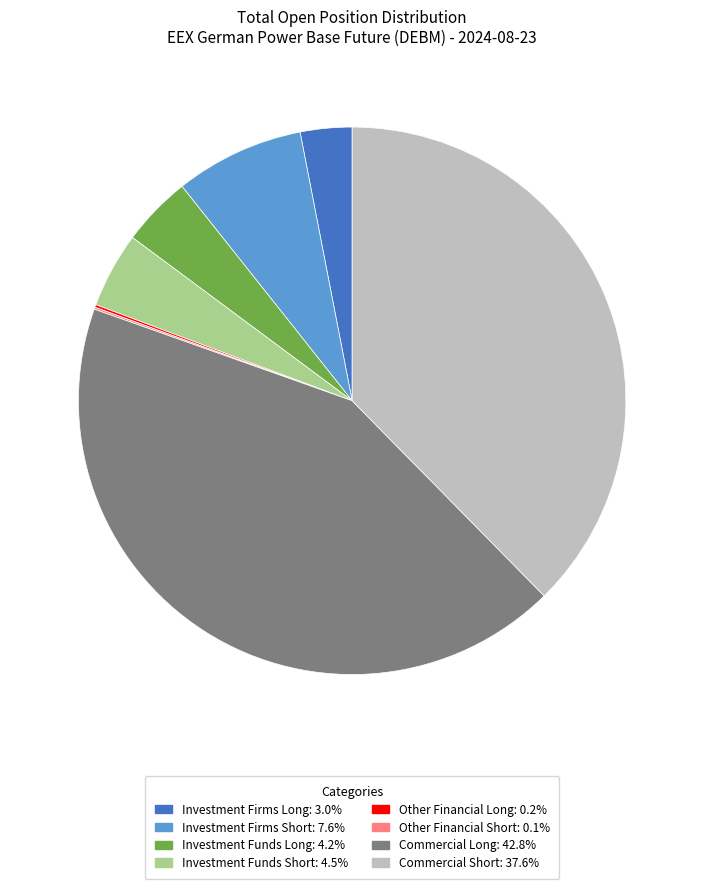

What is the largest slice in the pie chart?

Commercial Long